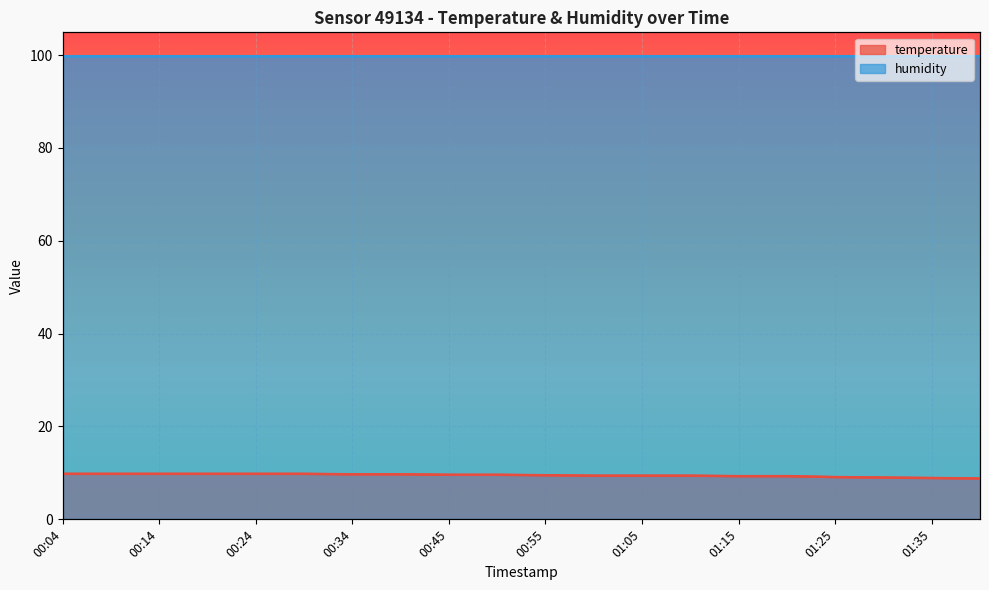

The value at 01:40 is 8.8. True or false?

True